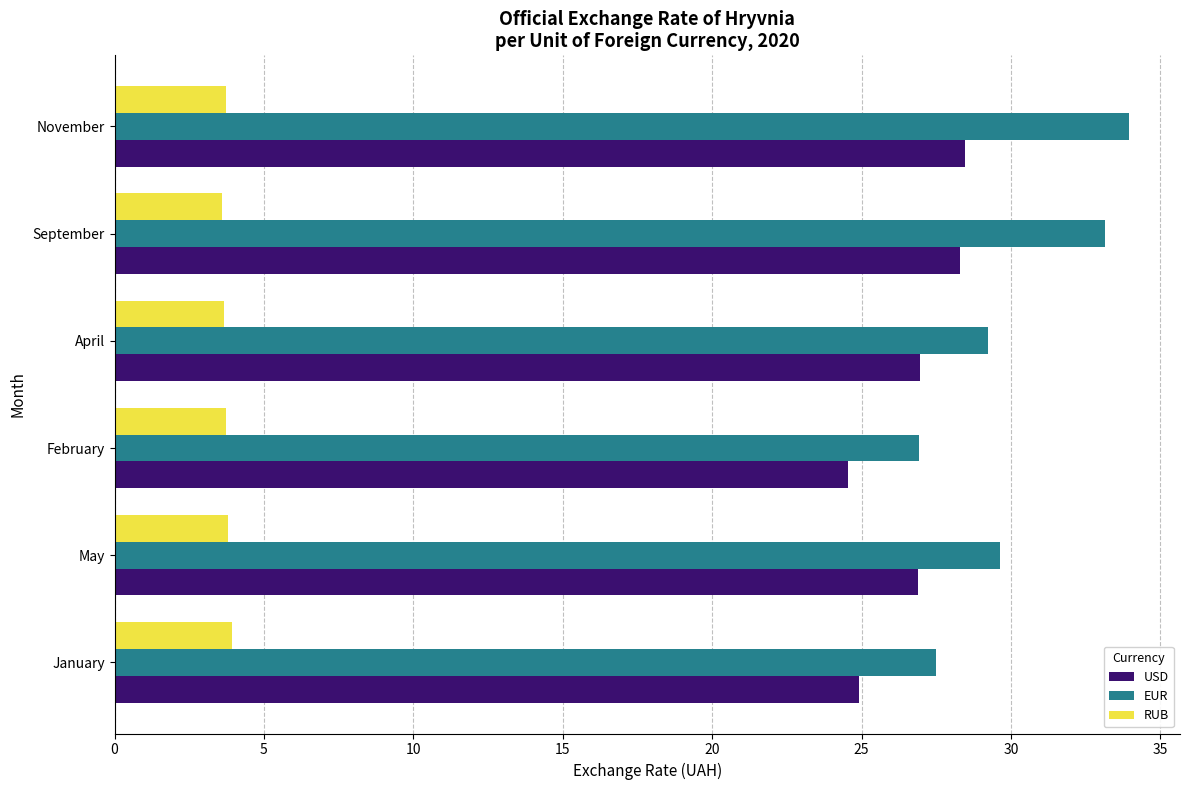

True or false: USD has a value of 24.9 at January.

True